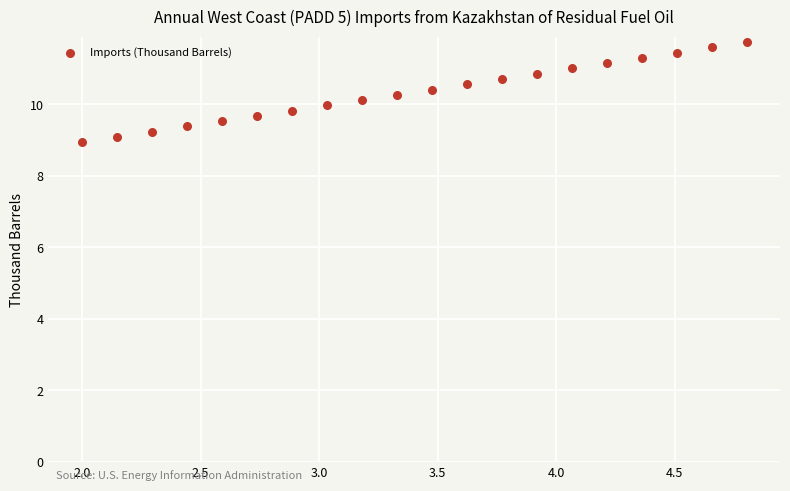

What is the range of Y values (max minus min)?

2.8